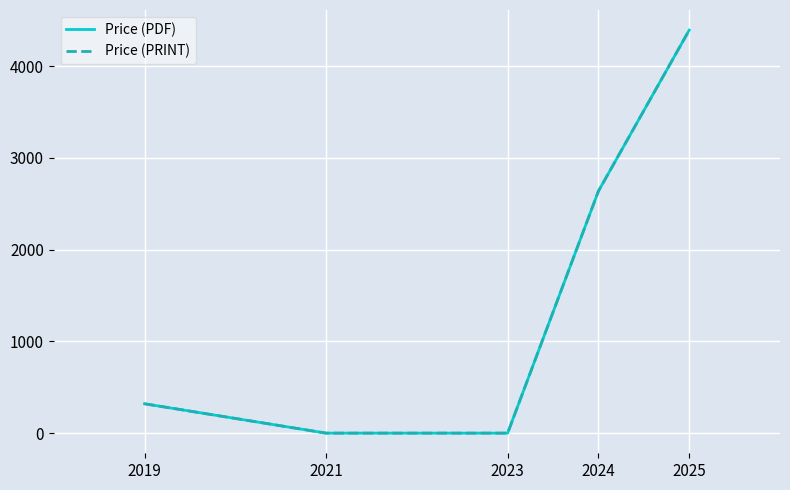

Is this an area chart (filled region under the line)?

No